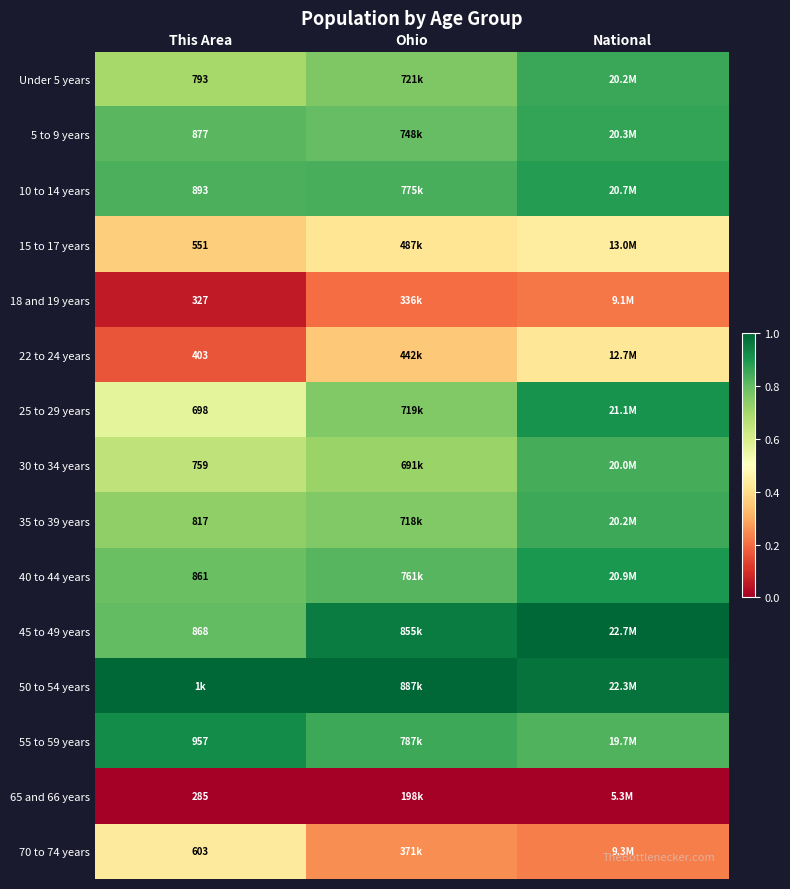

Rank the categories by 40 to 44 years value from highest to lowest.

National, Ohio, This Area